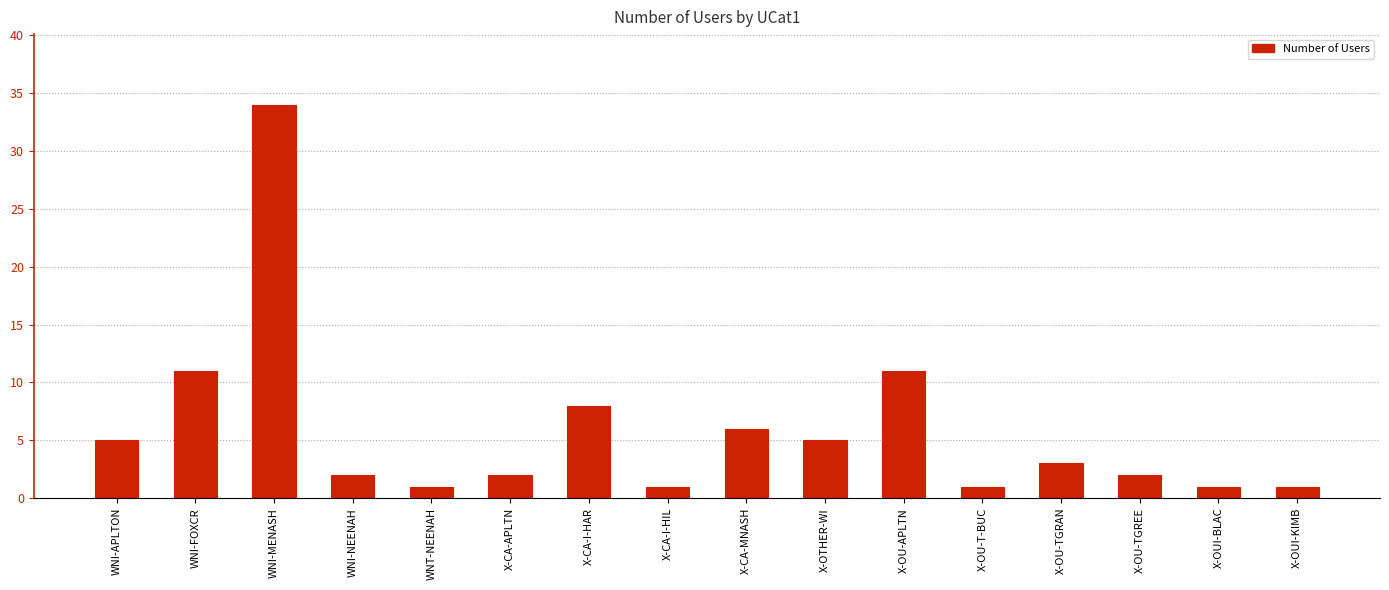

Reading left to right, transcribe all the data shown in this chart.

5	11	34	2	1	2	8	1	6	5	11	1	3	2	1	1